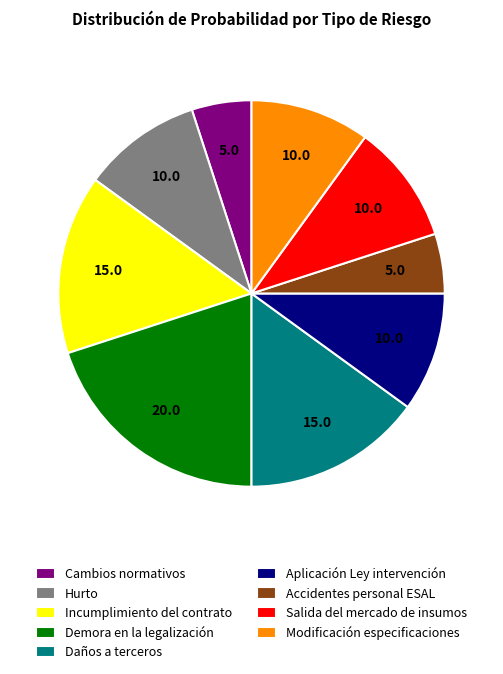

How many slices are in this pie chart?

9